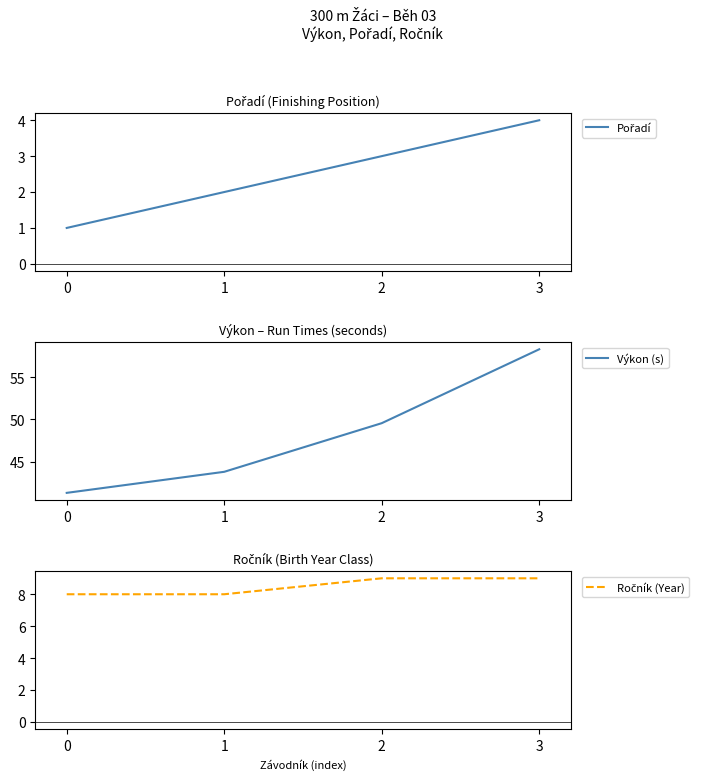

Reading left to right, what are all the values shown in this chart?

Pořadí: 0=1.0	1=2.0	2=3.0	3=4.0
Výkon (s): 0=41.3	1=43.8	2=49.6	3=58.3
Ročník (Year): 0=8.0	1=8.0	2=9.0	3=9.0